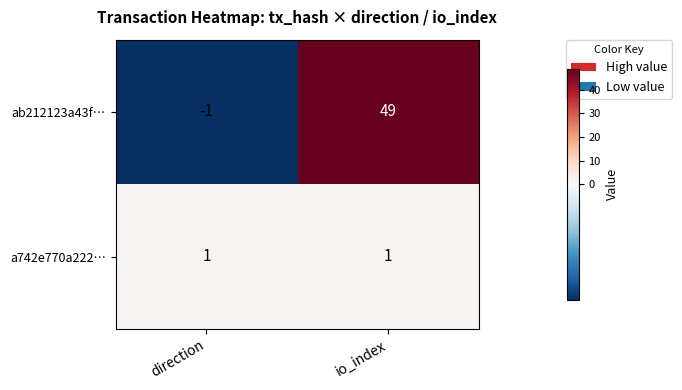

True or false: a742e770a222… has a value of 1 at direction.

True